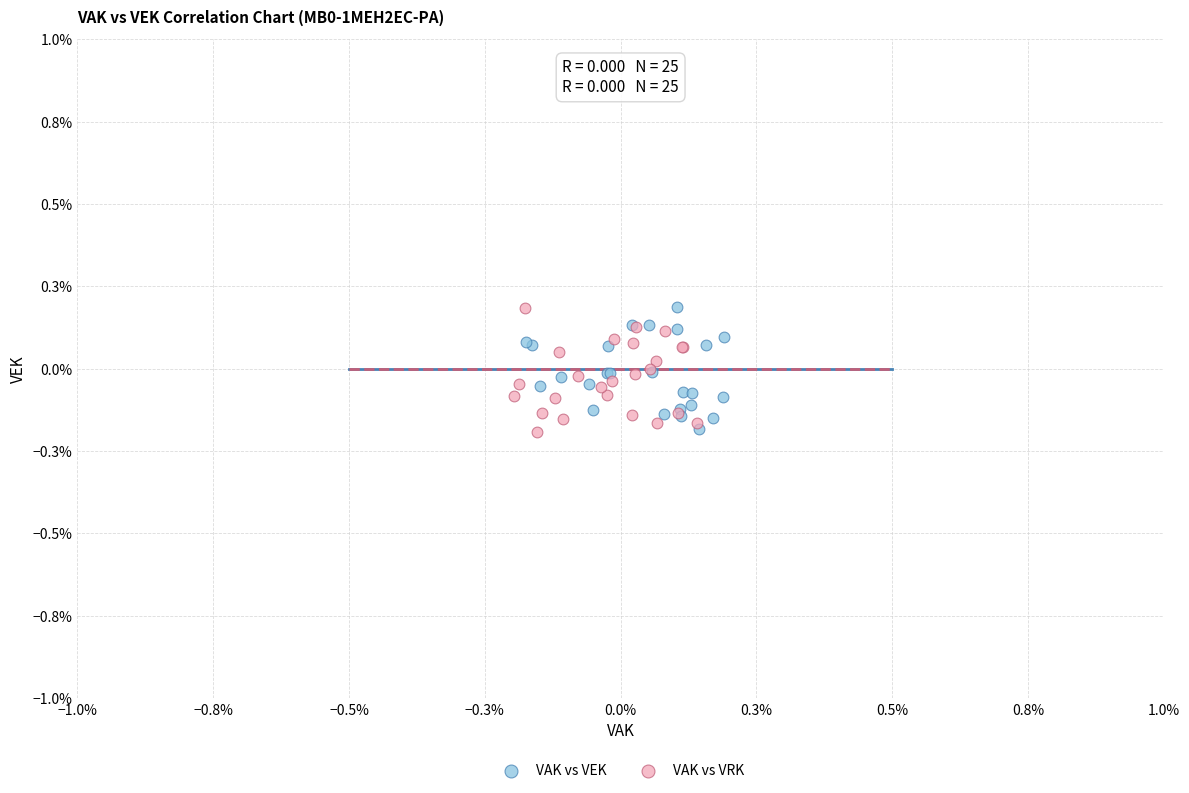

What are all the series names shown in the legend?

VAK vs VEK, VAK vs VRK